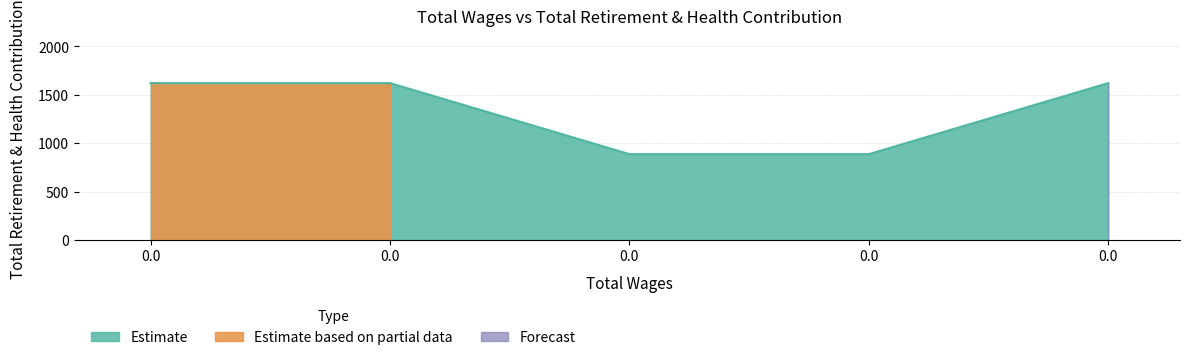

Rank the categories by value from lowest to highest.

0.0, 0.0, 0.0, 0.0, 0.0